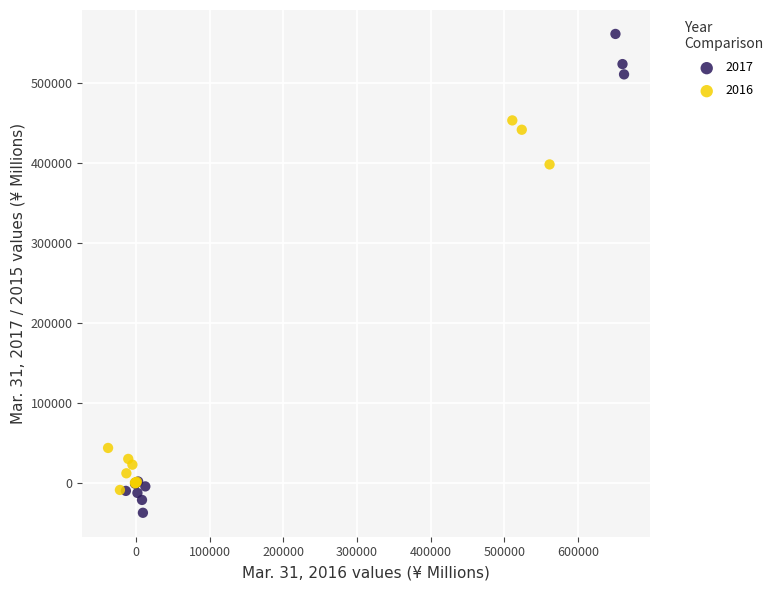

Which series reaches the minimum Y coordinate?

2017